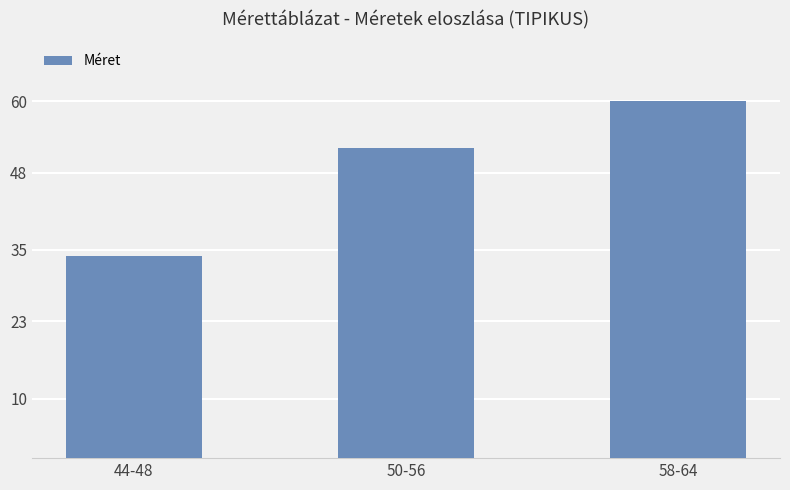

What is the label of the 1st bar from the left?

44-48